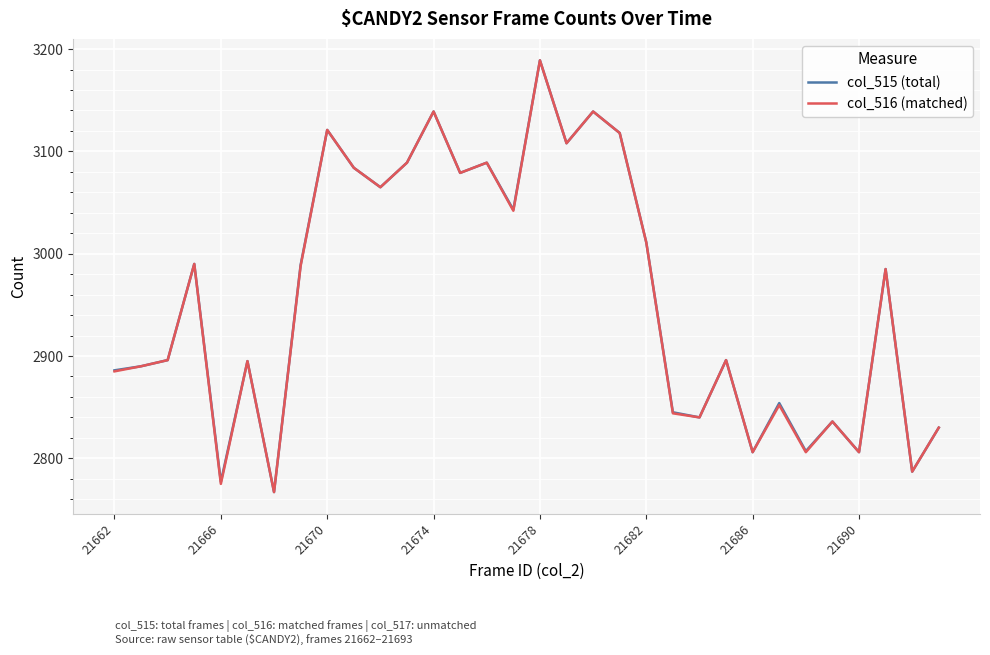

Is this an area chart (filled region under the line)?

No